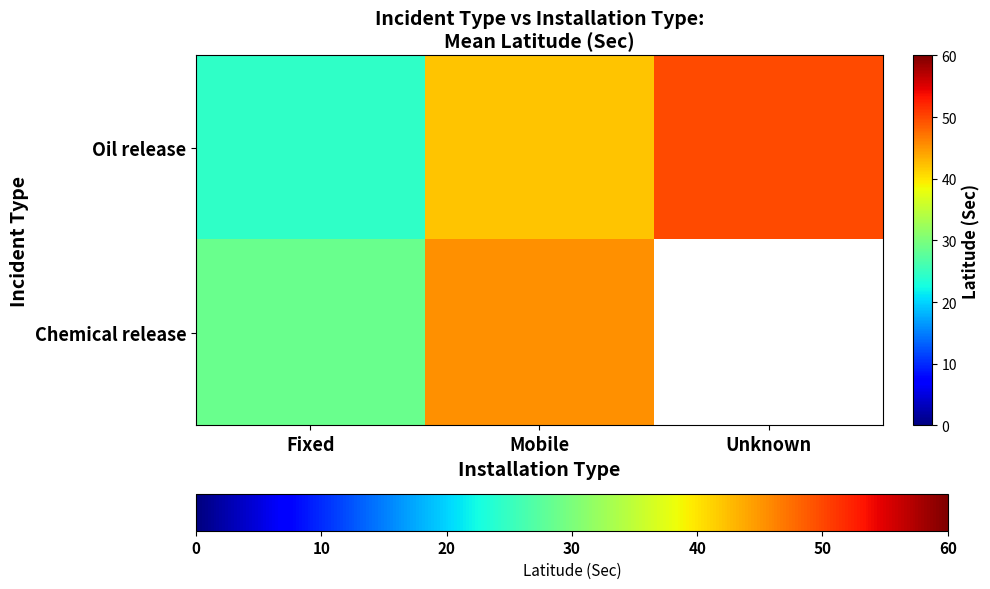

Which series has the largest range (max minus min)?

Oil release